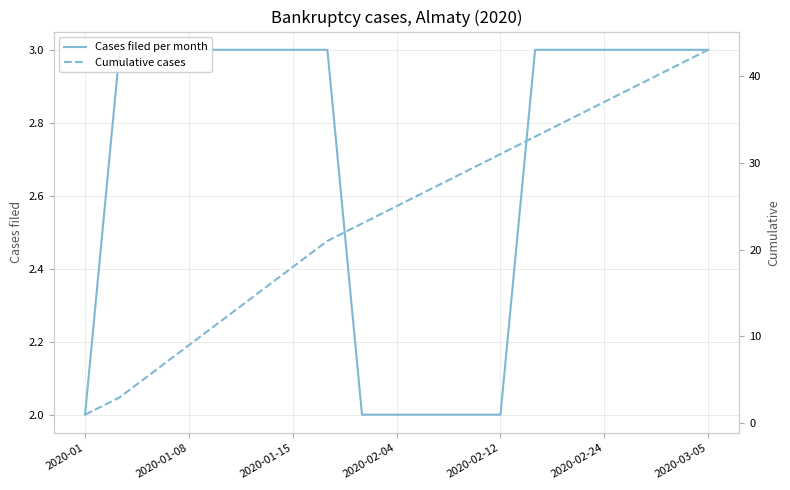

At which label does Cases filed per month reach its peak?

2020-01-08